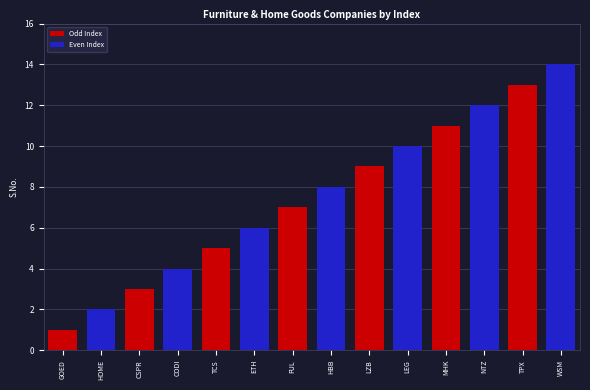

Does the chart contain stacked bars?

No